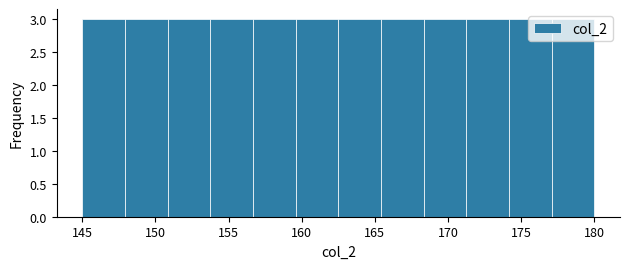

Reading left to right, transcribe this chart: for each bar, give the range it covers on the x-axis and its height. Neither the bar edges nor the heights are printed on the chart, so give them approximately, as read against the axes.

145.0 to 148.0: 3
148.0 to 151.0: 3
151.0 to 154.0: 3
154.0 to 156.5: 3
156.5 to 159.5: 3
159.5 to 162.5: 3
162.5 to 165.5: 3
165.5 to 168.5: 3
168.5 to 171.5: 3
171.5 to 174.0: 3
174.0 to 177.0: 3
177.0 to 180.0: 3